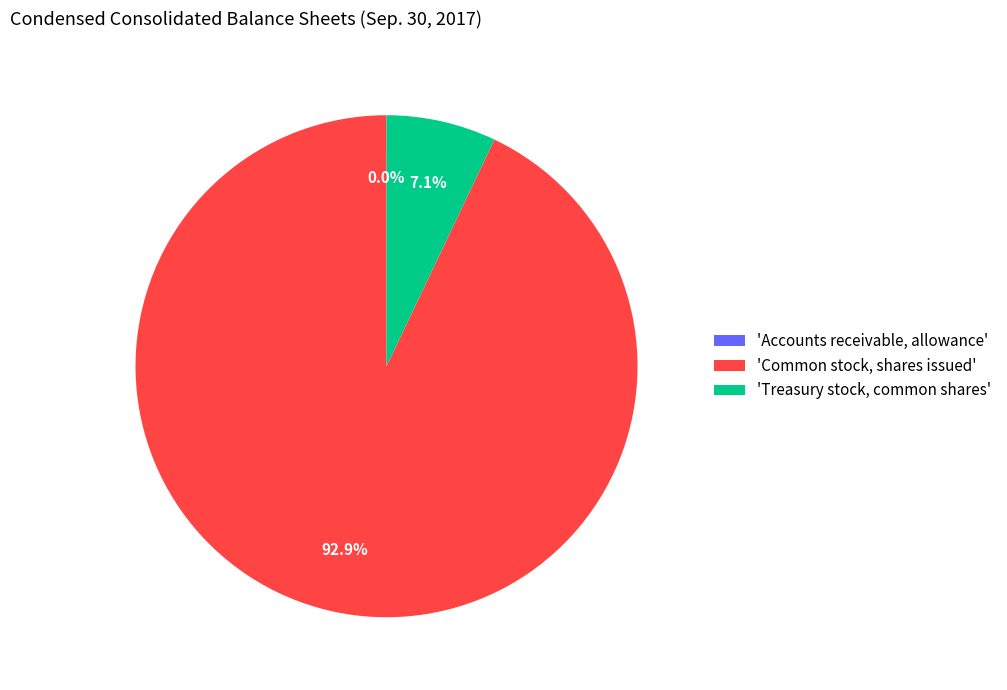

Is there any slice that represents more than half of the pie?

Yes